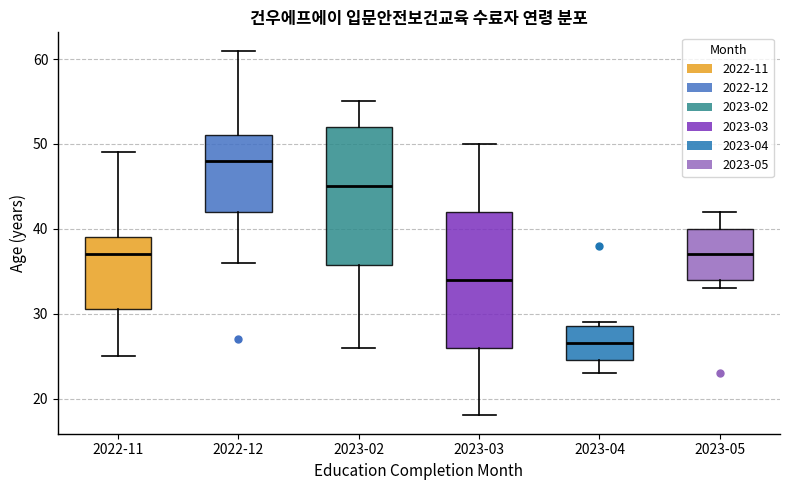

Which box has the highest median line?

2022-12